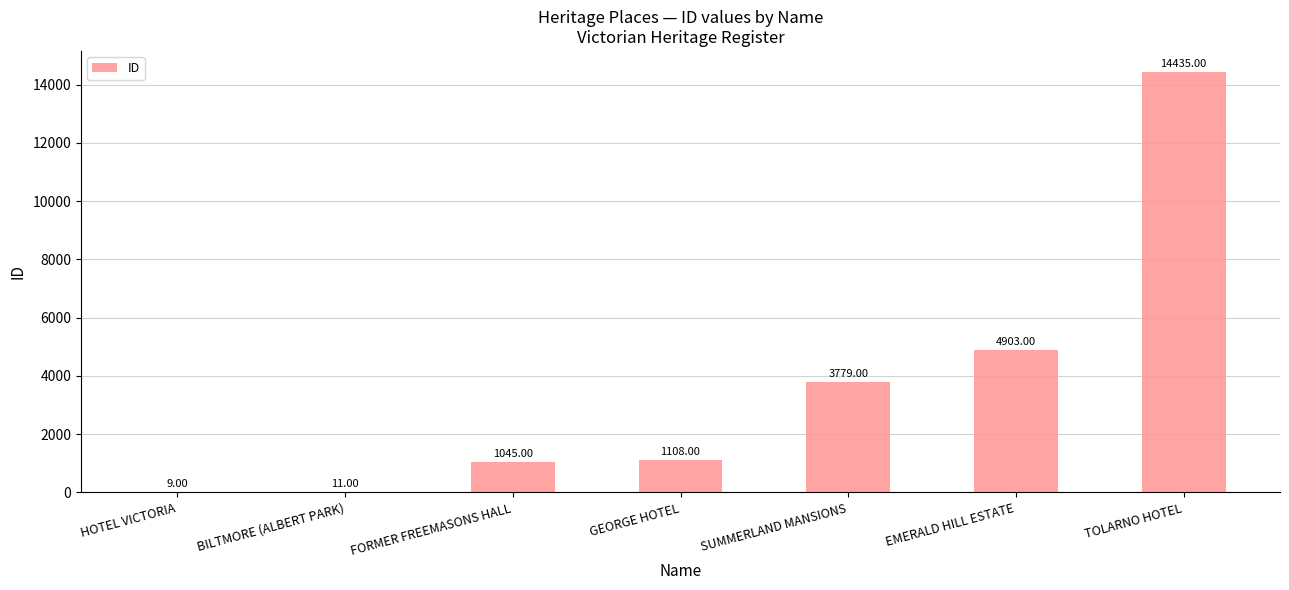

What is the change in value from BILTMORE (ALBERT PARK) to TOLARNO HOTEL?

+14424